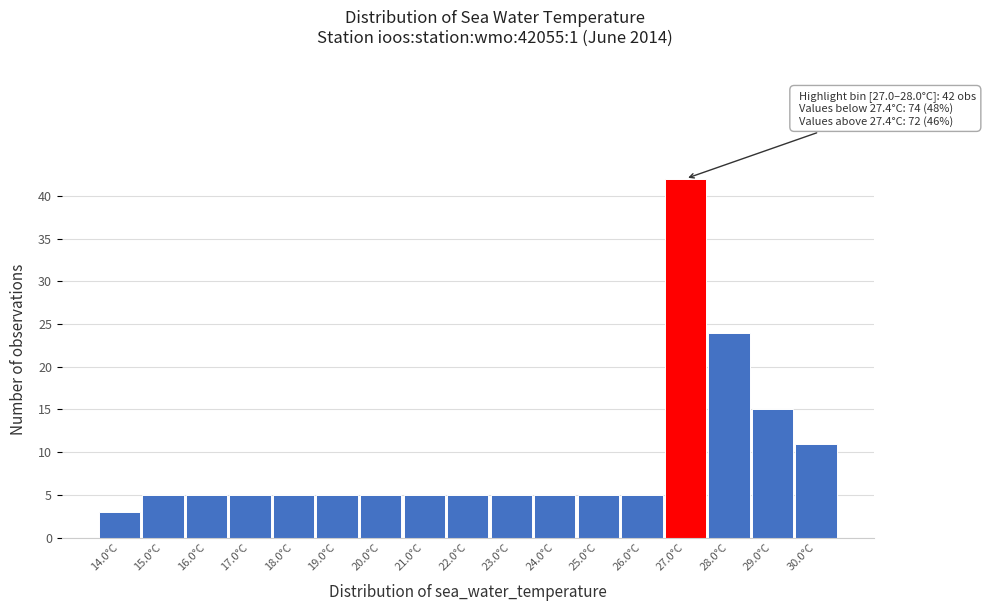

Reading right to left, extract all data points from this chart.

30.0°C=11	29.0°C=15	28.0°C=24	27.0°C=42	26.0°C=5	25.0°C=5	24.0°C=5	23.0°C=5	22.0°C=5	21.0°C=5	20.0°C=5	19.0°C=5	18.0°C=5	17.0°C=5	16.0°C=5	15.0°C=5	14.0°C=3